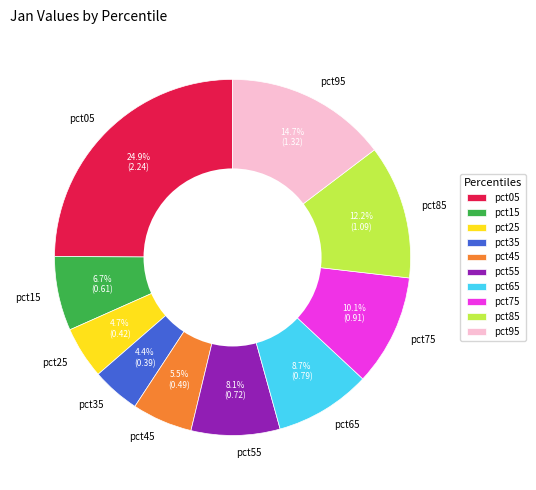

What percentage is the pct55 slice, to the nearest percent?

8%